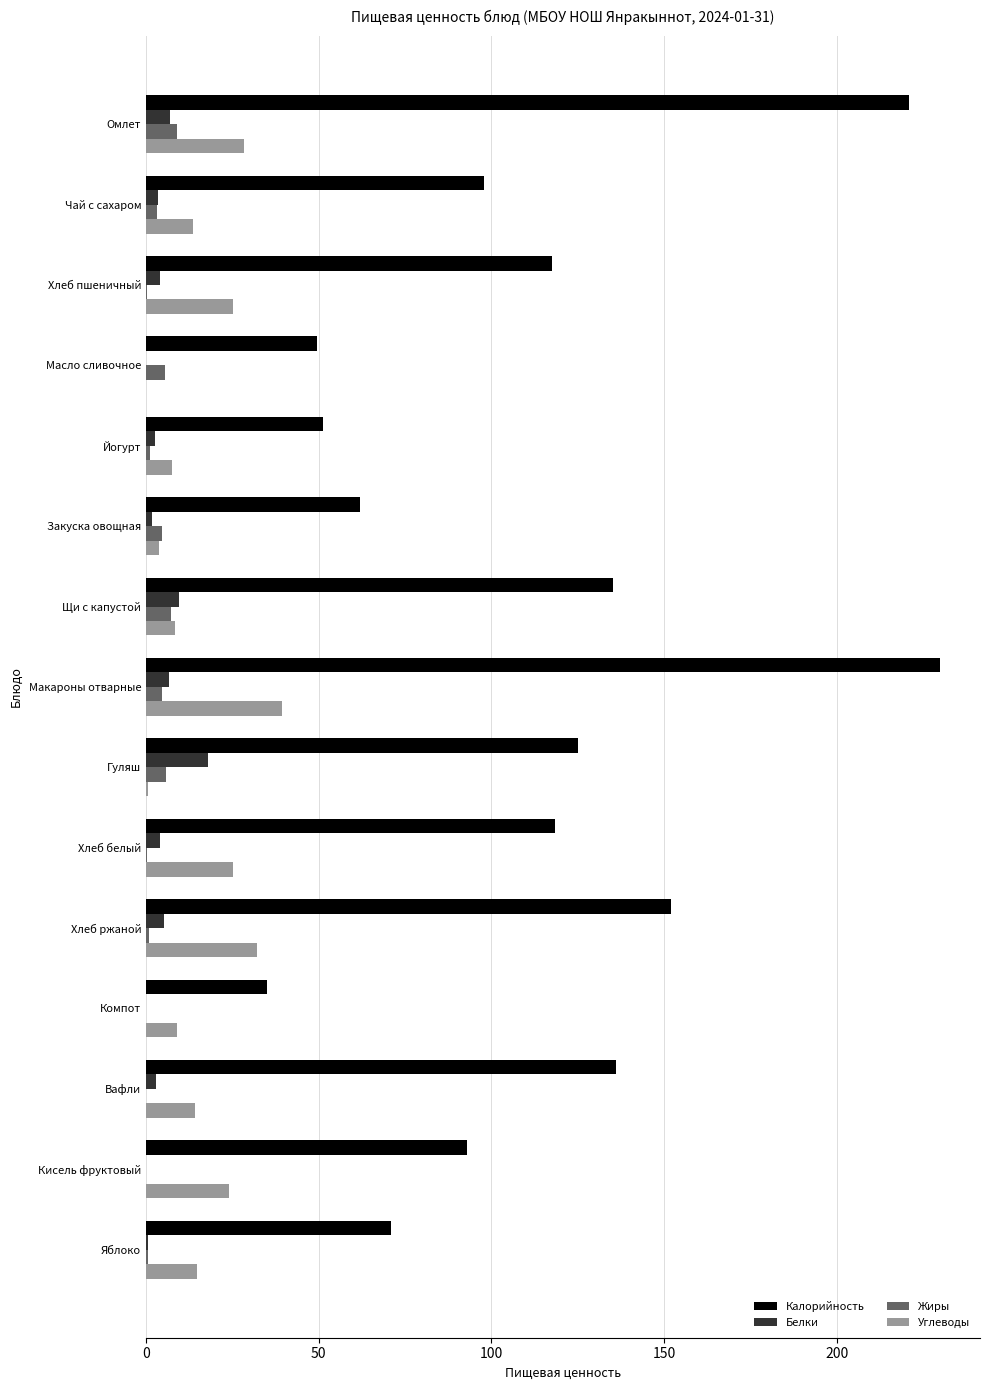

Is it true that Калорийность equals 14.0 at Компот?

False